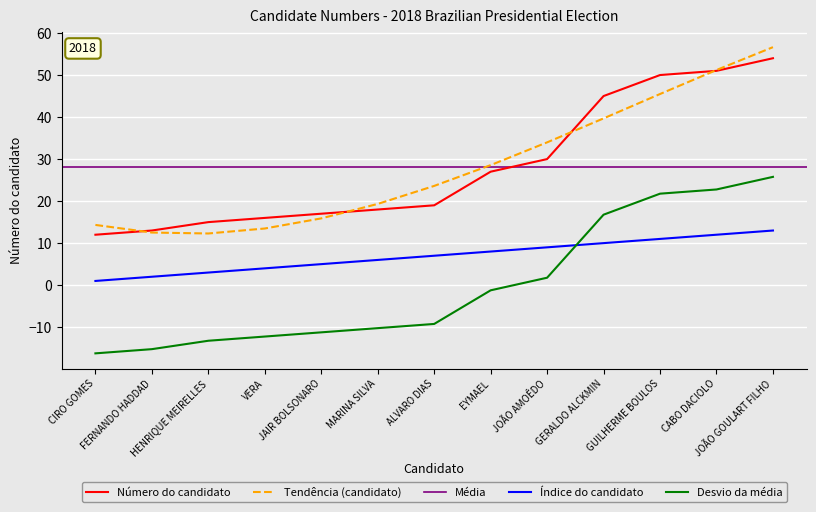

At which label is the value closest to 33?

JOÃO AMOÊDO